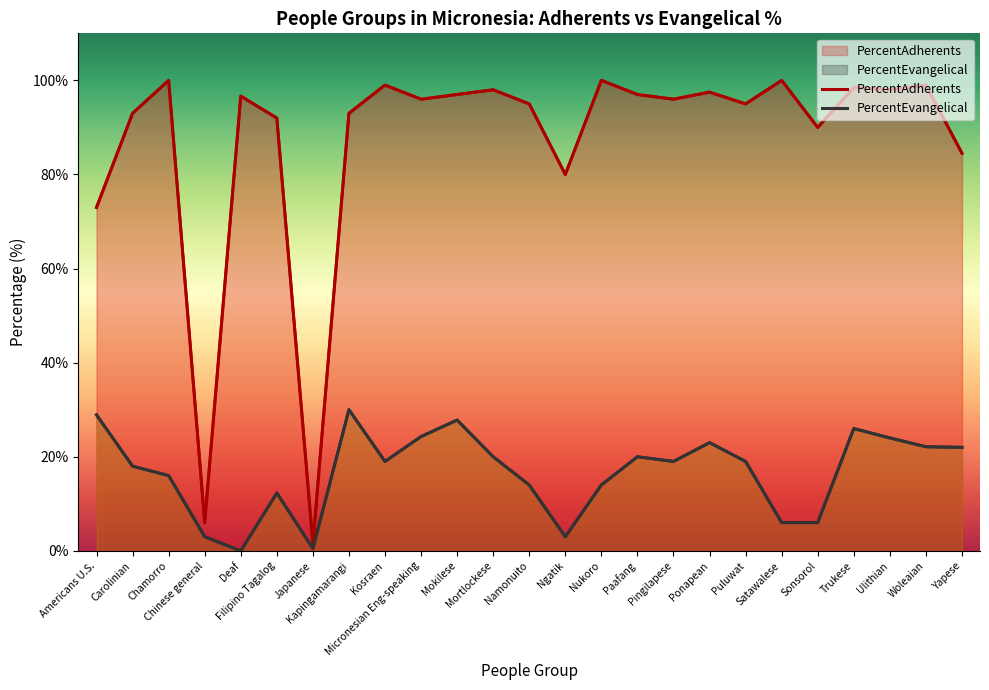

Where does the PercentAdherents series first go above 96?

Chamorro